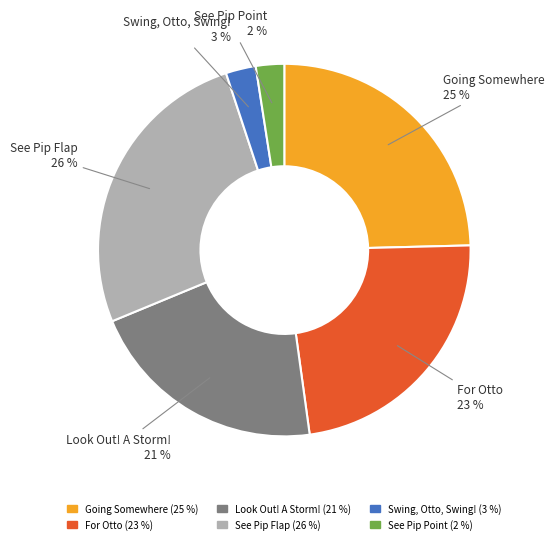

Is the sum of Look Out! A Storm! and Swing, Otto, Swing! greater than half?

No